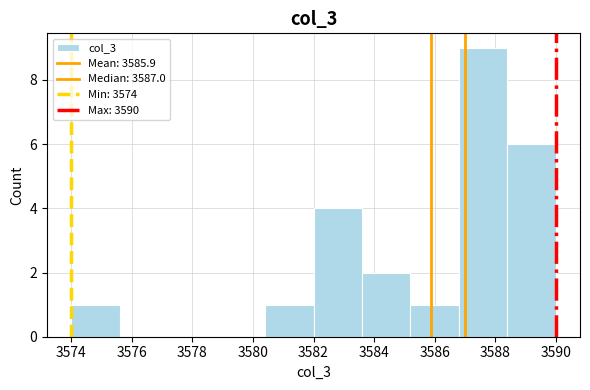

How tall is the bar that spans 3585.2 to 3586.8 on the x-axis? The values are not printed on the chart, so give them approximately, as read against the axis.

1